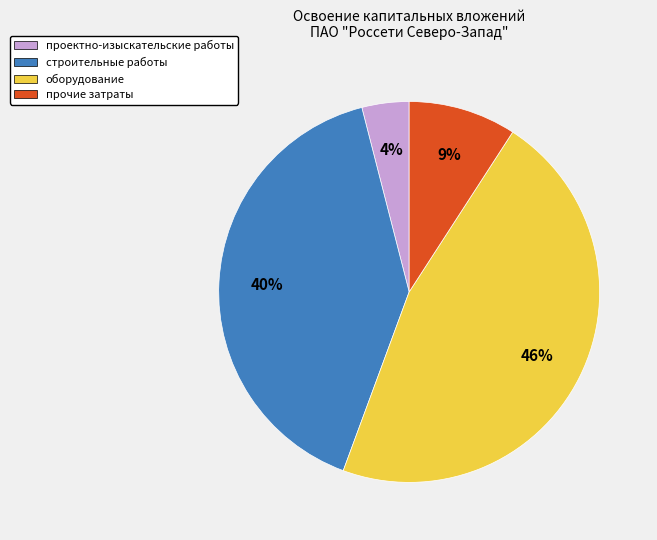

To the nearest percent, what is the difference between the строительные работы and проектно-изыскательские работы slice percentages?

36%